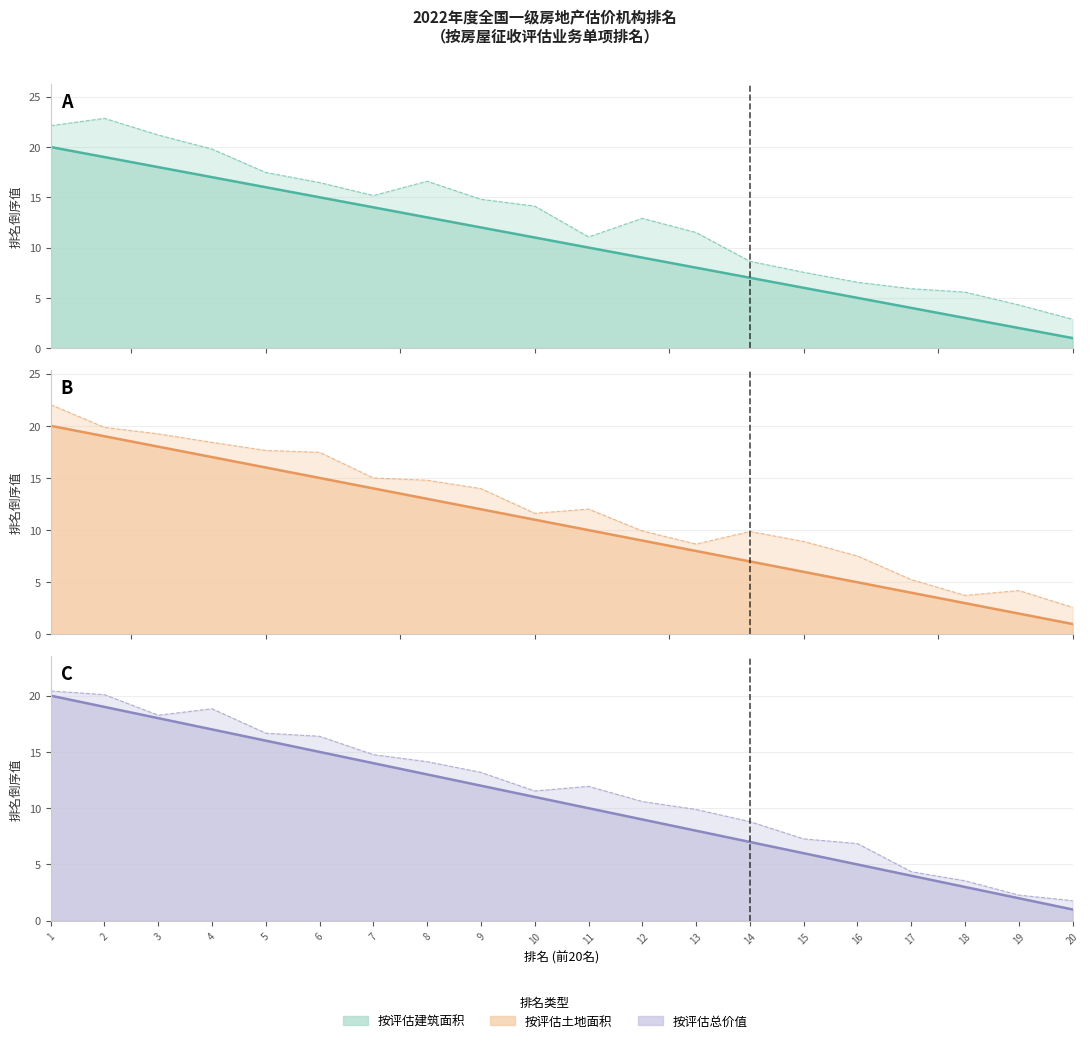

What is the difference between the second highest and second lowest values in the 排名趋势(按评估建筑面积排名) series?

17